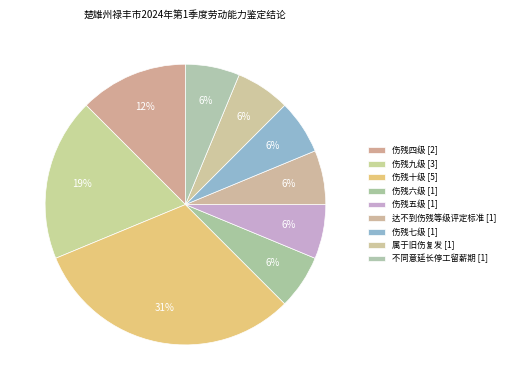

What is the change in value from 伤残九级 to 属于旧伤复发?

-2